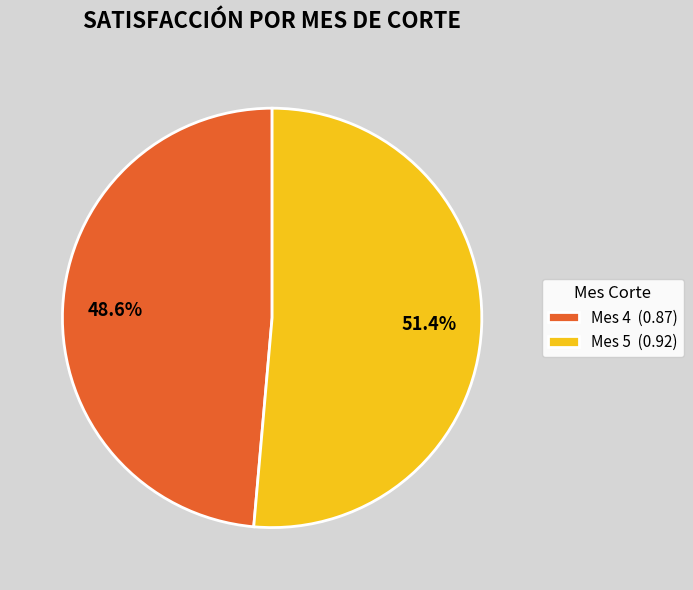

Between Mes 4 (0.87) and Mes 5 (0.92), which is larger?

Mes 5 (0.92)